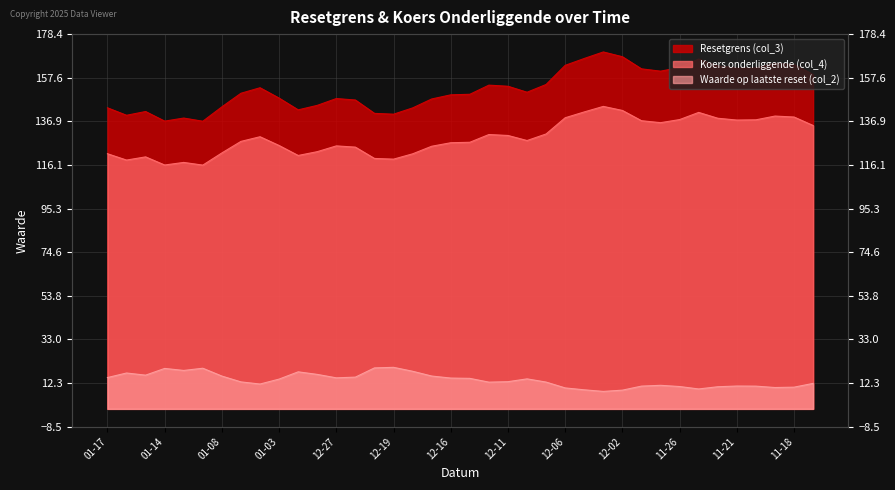

What is the total value across all series at 2024-12-30?

283.3